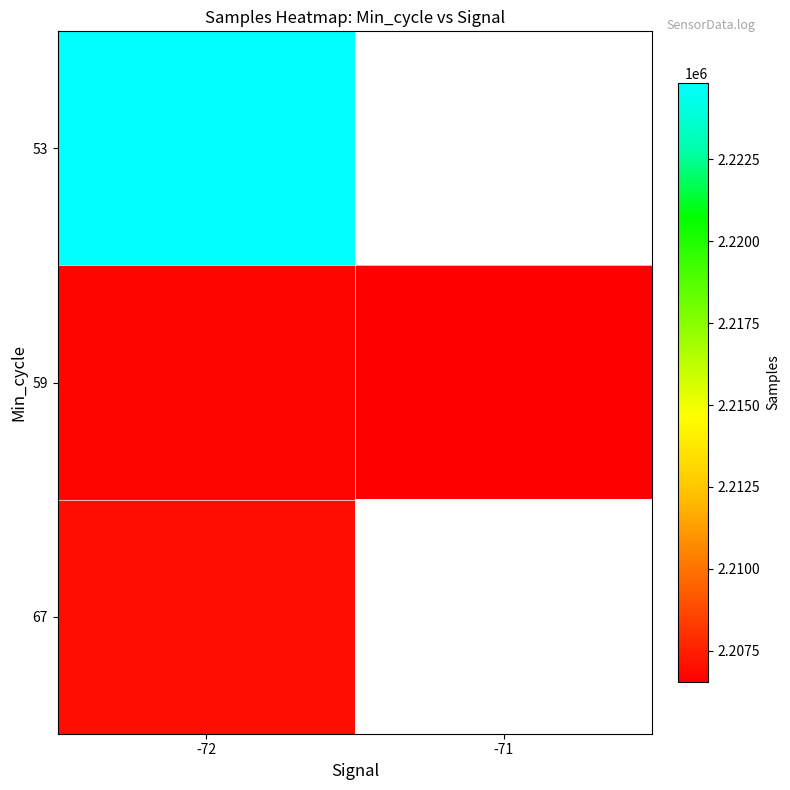

True or false: 67 has a value of 2206977.8 at -72.

True